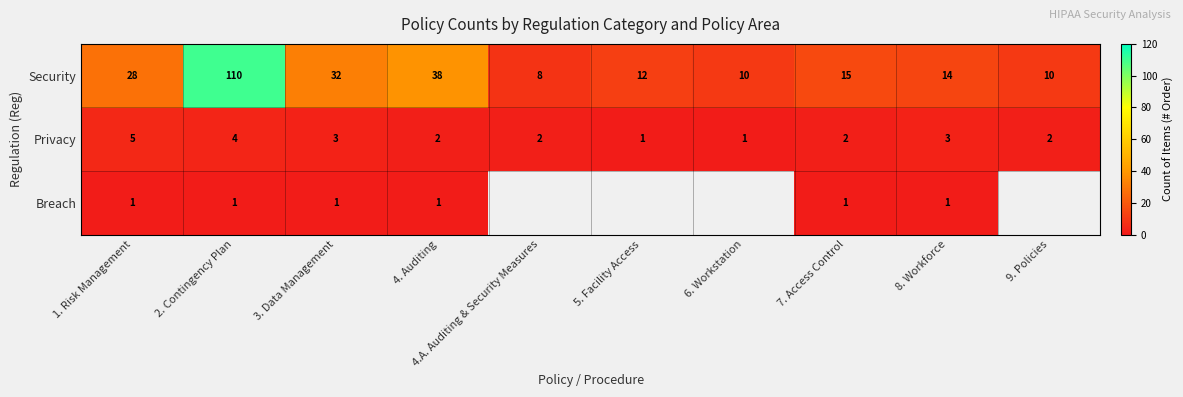

Is it true that Security equals 8.0 at 8. Workforce?

False